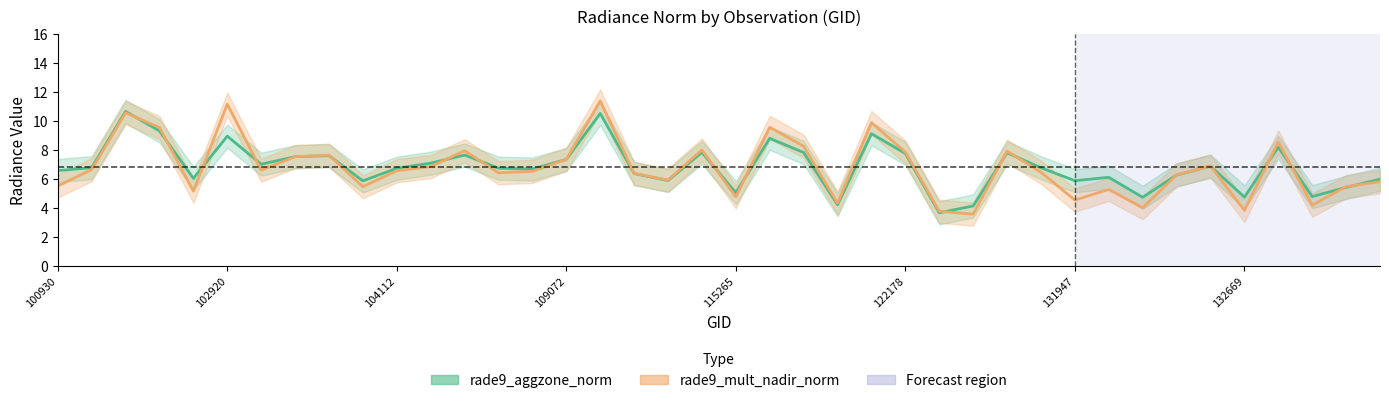

What is the value of the rade9_aggzone_norm point at the 26th from the left?

7.8